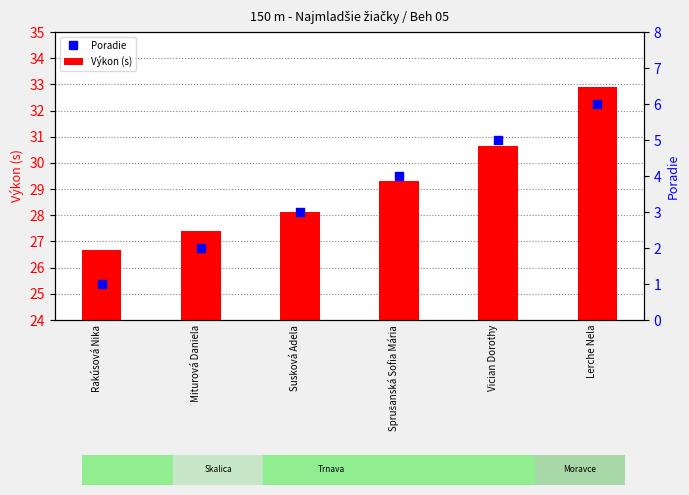

Which series contains the lowest Y value?

Poradie